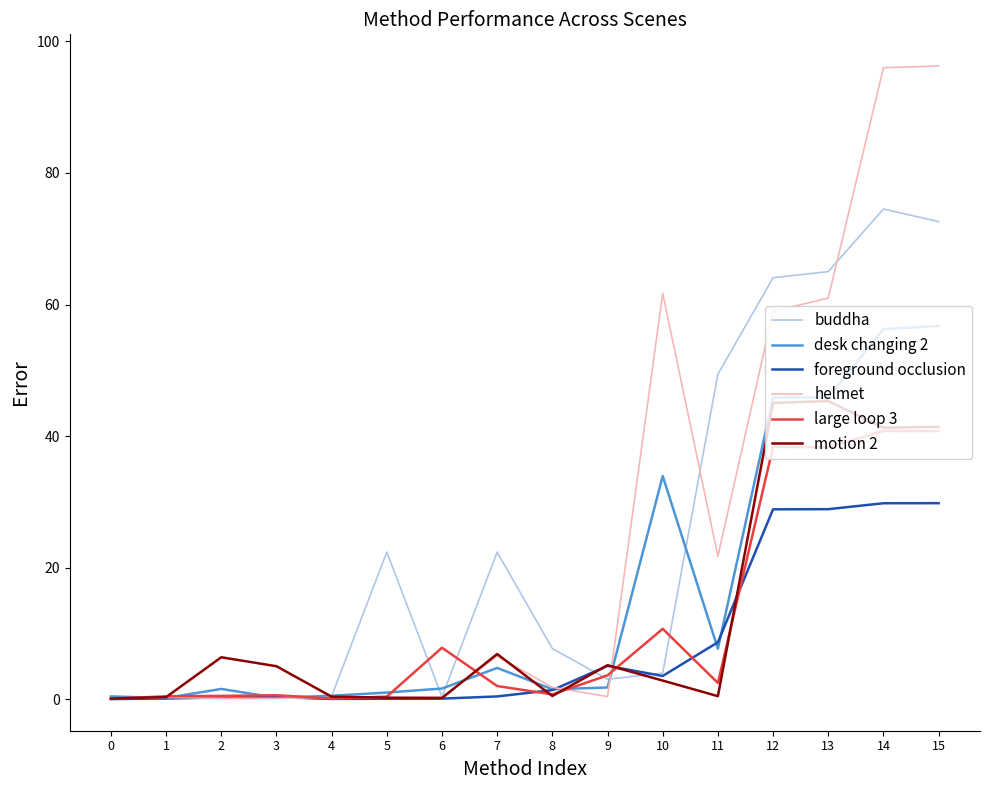

Which series has the largest total across all categories?

helmet